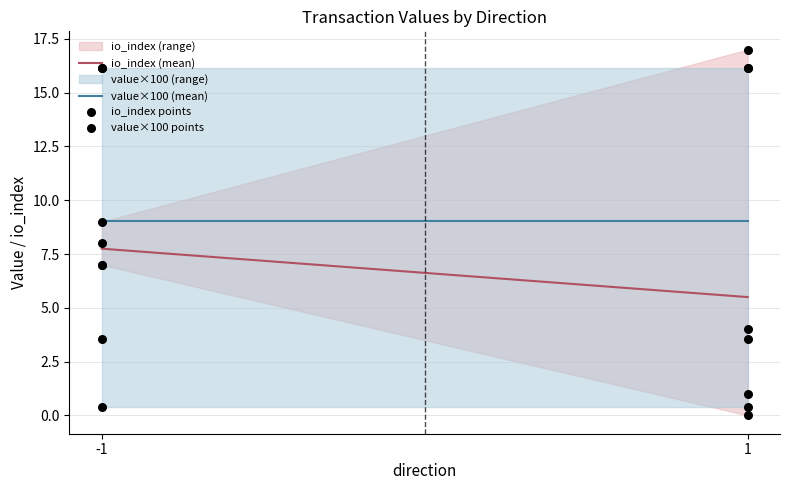

Which series contains the highest Y value?

io_index